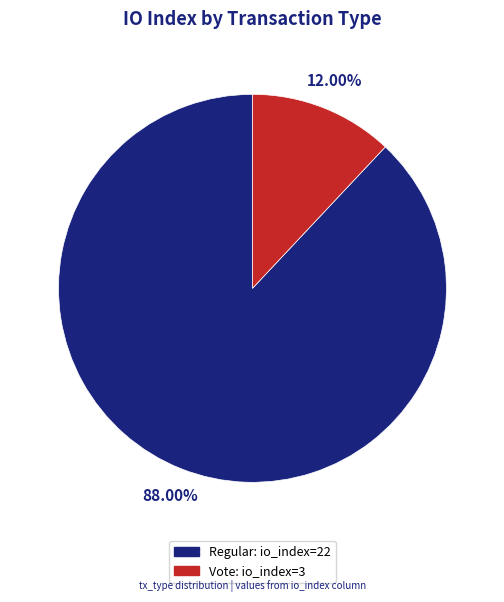

Is it true that Vote is 21% of the pie?

False